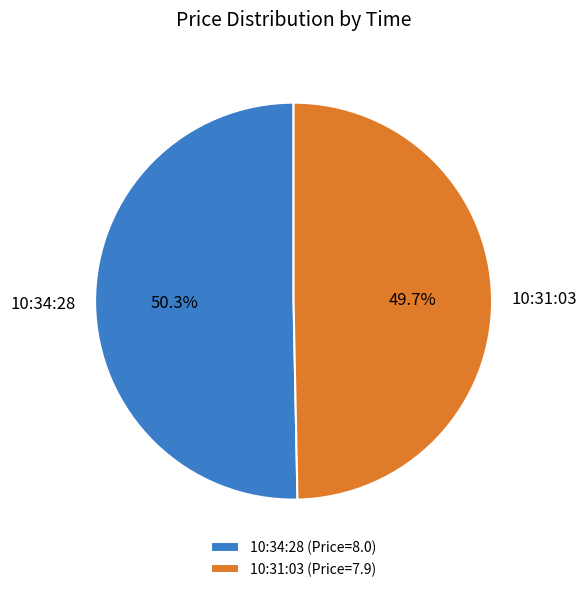

Which category has the biggest portion of the pie?

10:34:28